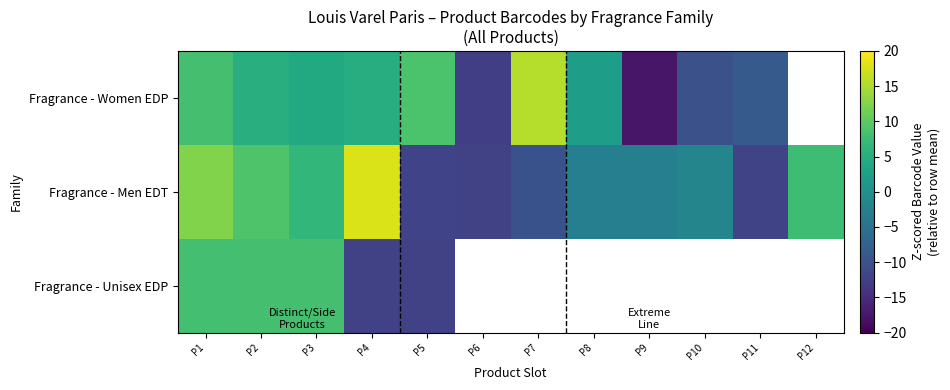

What is the difference between the maximum and minimum values in the Fragrance - Men EDT series?

29.9